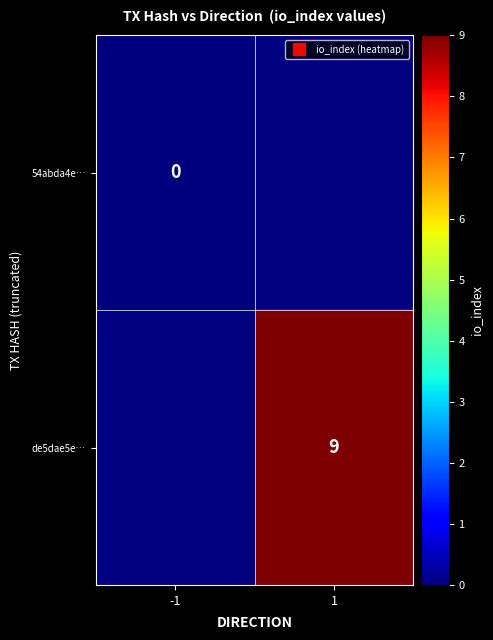

The de5dae5e… series shows 9.0 at 1. True or false?

True